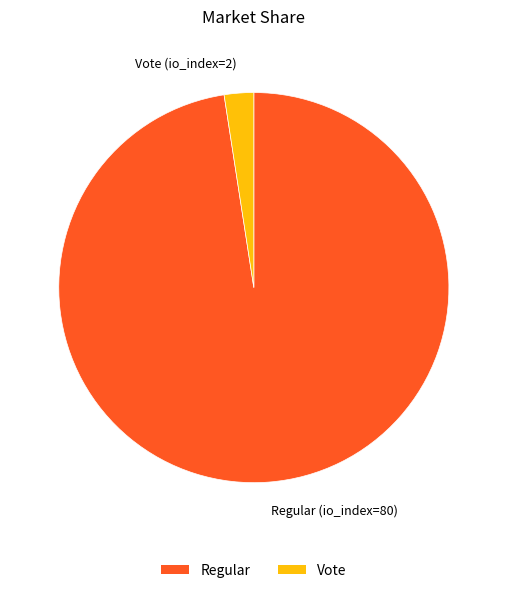

Does any single category account for the majority?

Yes